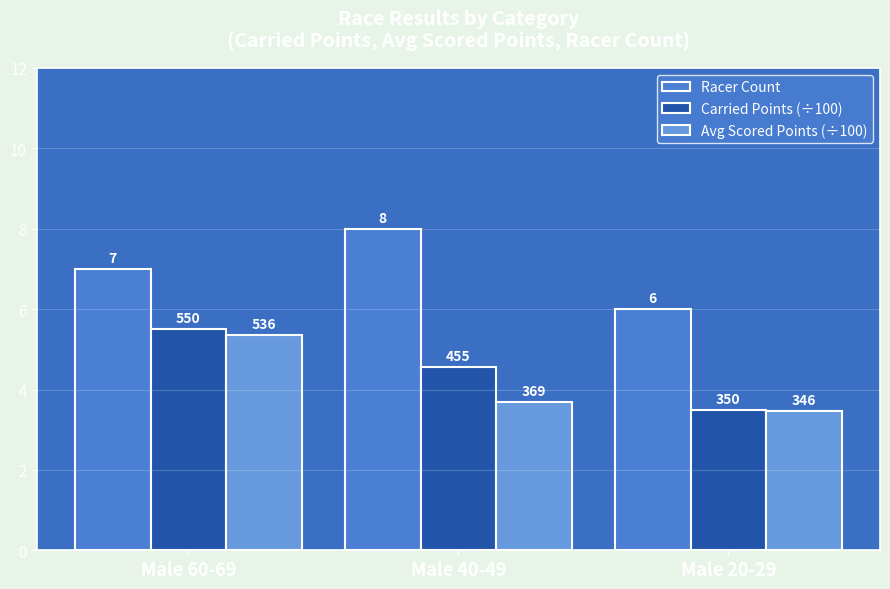

Which label corresponds to the largest value in the chart?

Male 40-49